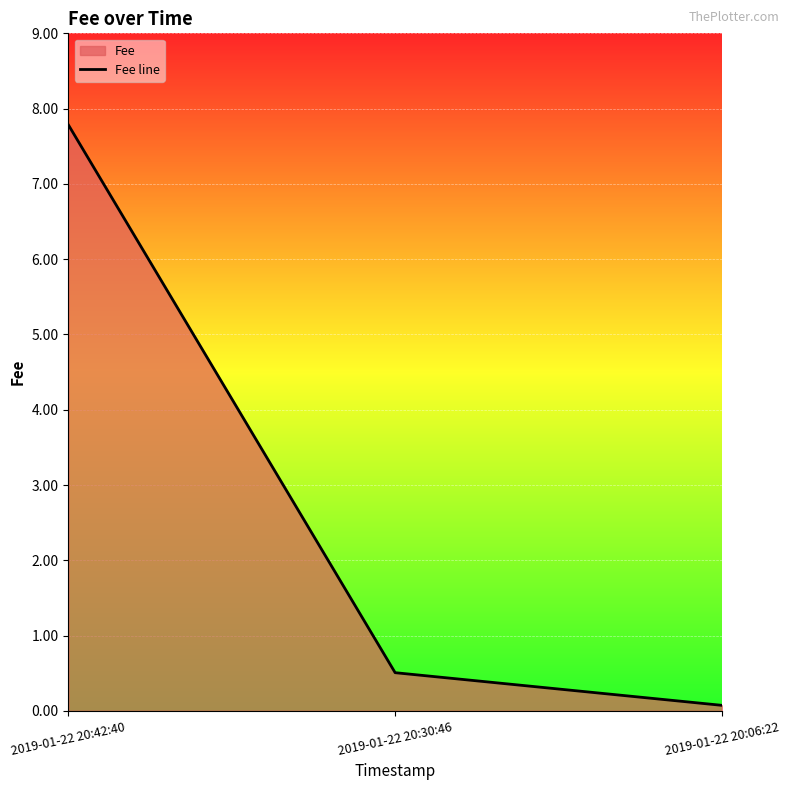

What position from the right is 2019-01-22 20:42:40?

3